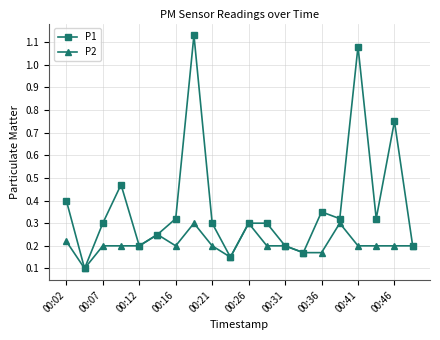

Which series has the widest spread of values?

P1